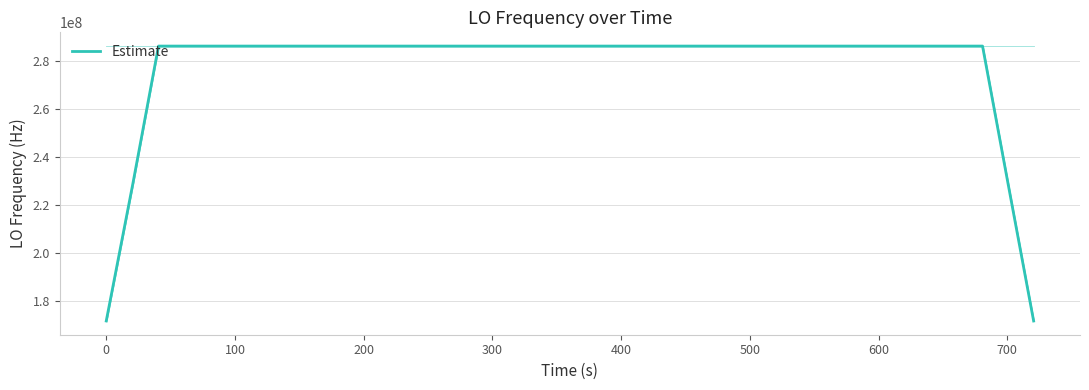

How many interior local peaks (higher than both neighbors) does the data have?

7